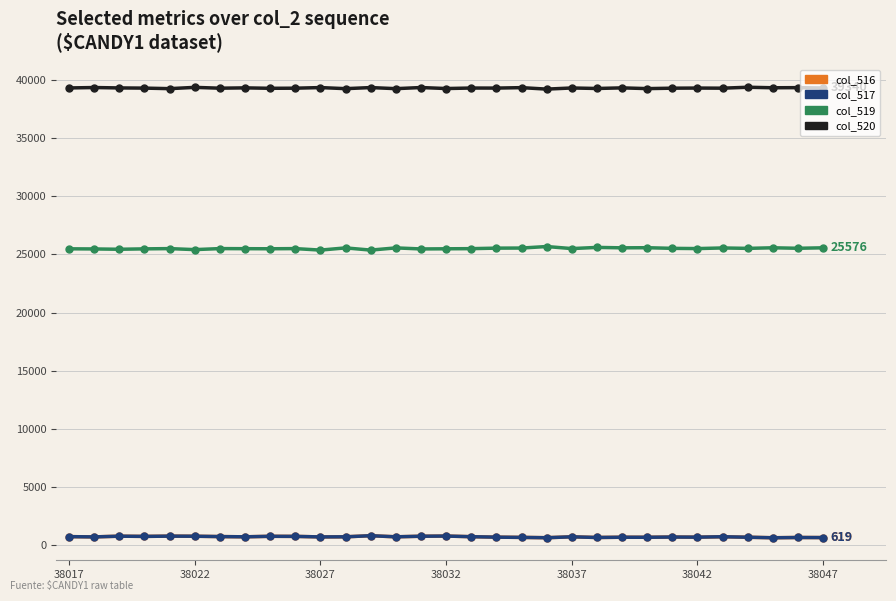

True or false: col_520 has more than 2 points higher than both neighbors.

True